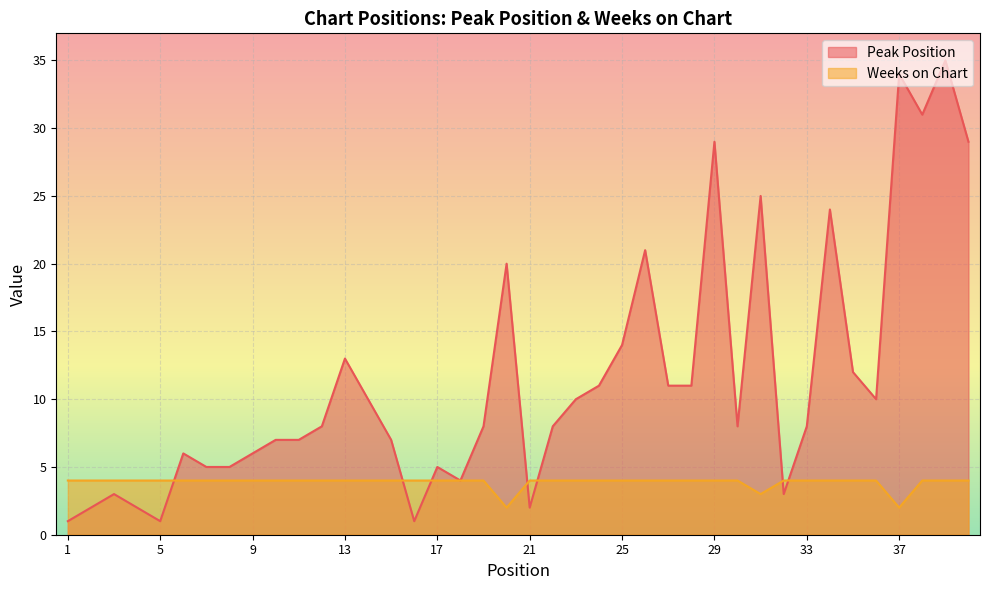

Read the Peak Position value at 12, to the nearest 5.

10